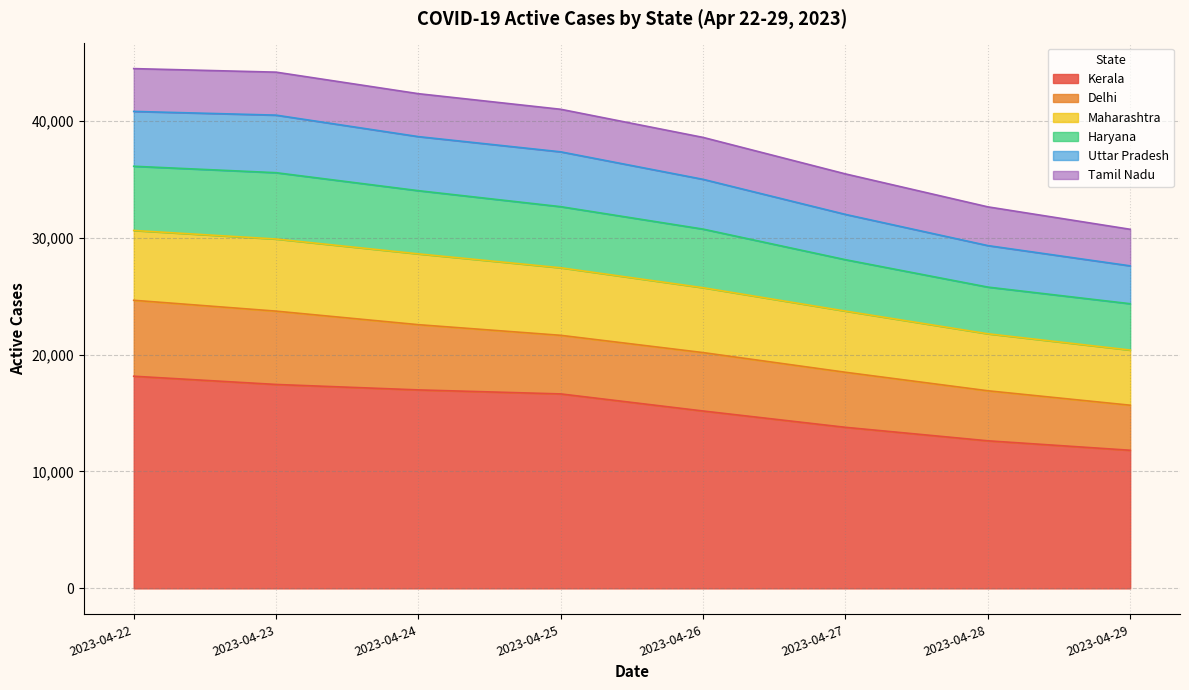

What is the total value across all series at 2023-04-27?

35445